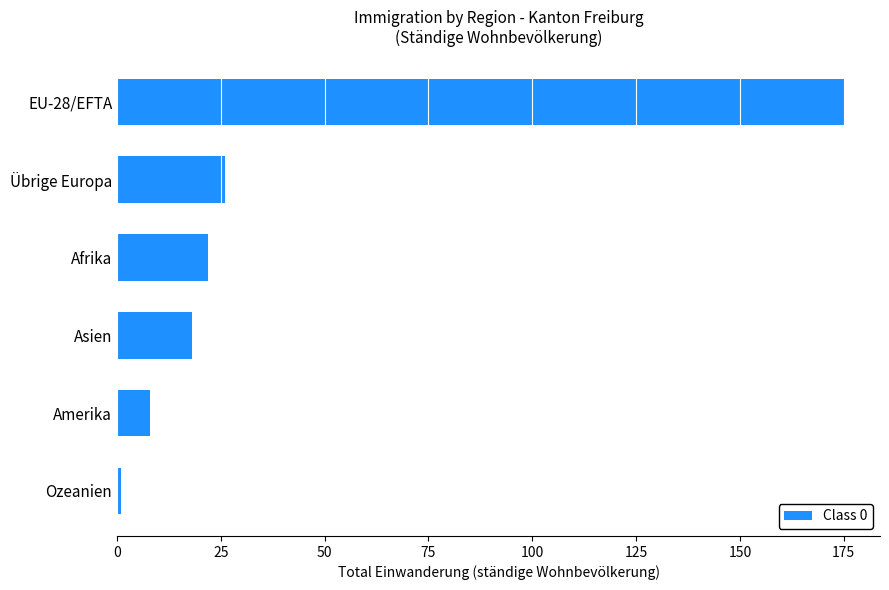

Is it true that the value at Asien is 32?

False